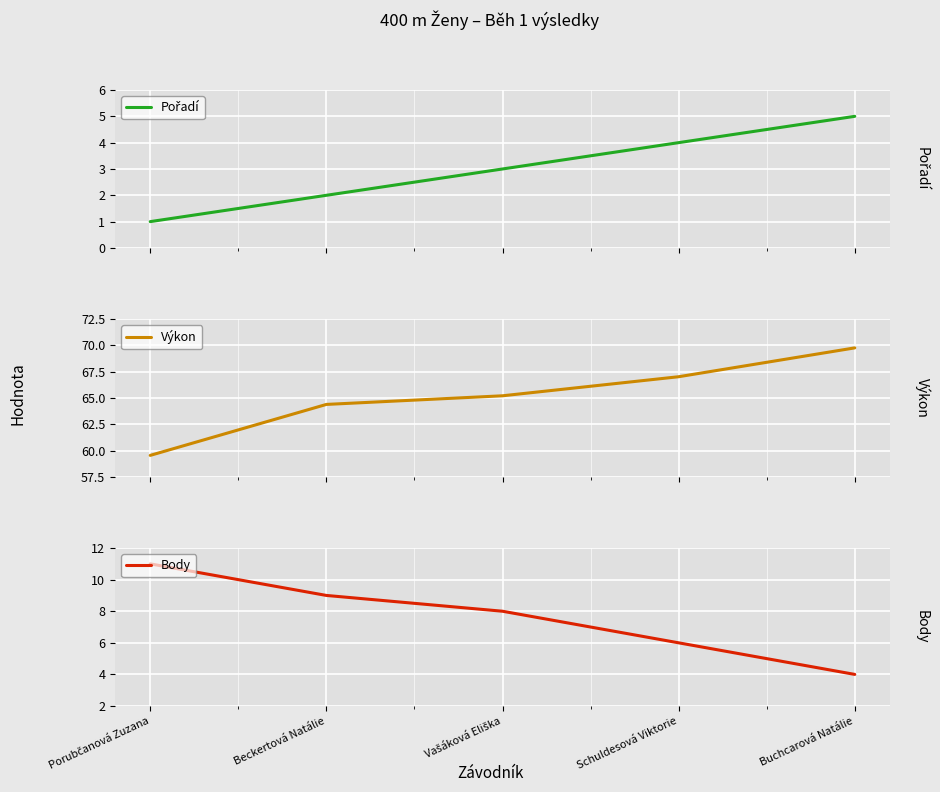

Which category has the lowest value in the Body series?

Buchcarová Natálie